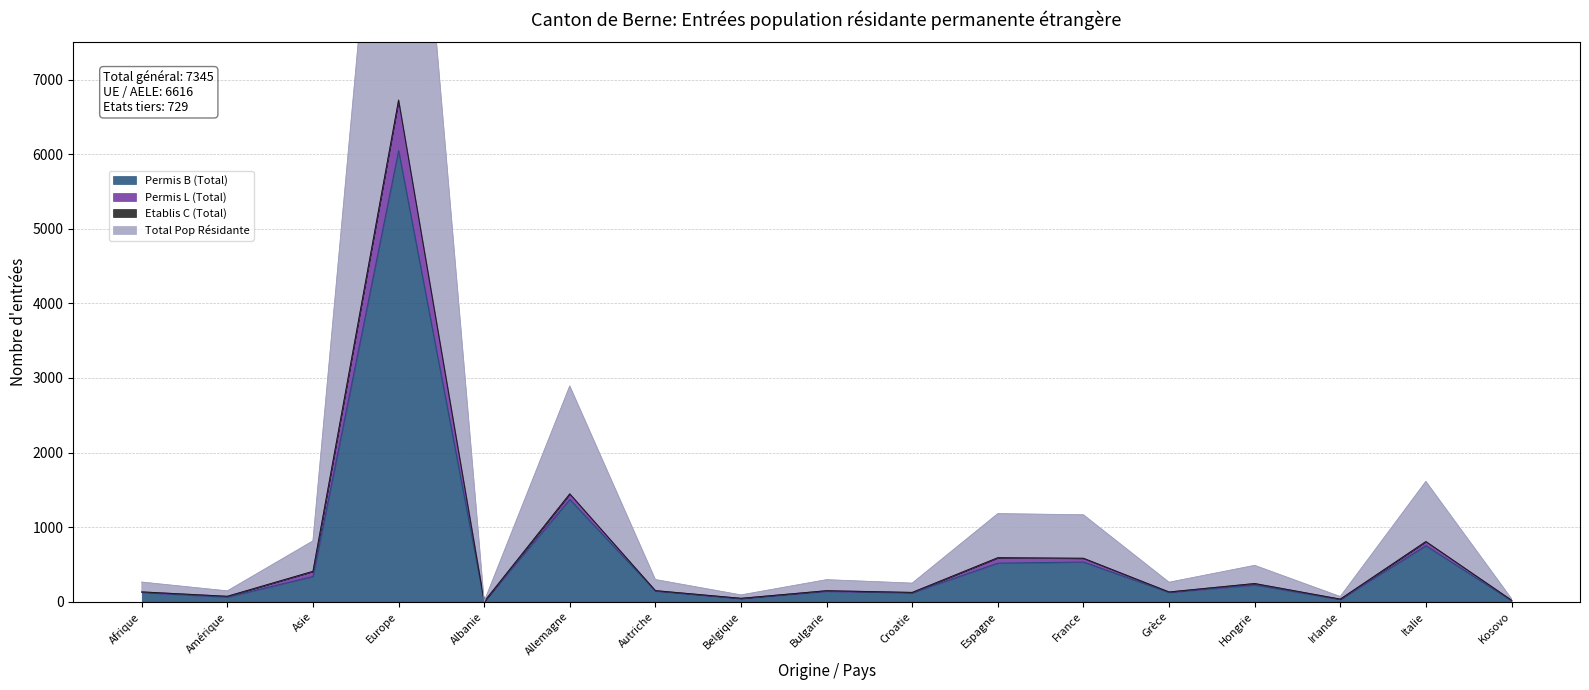

What position from the right is Grèce?

5